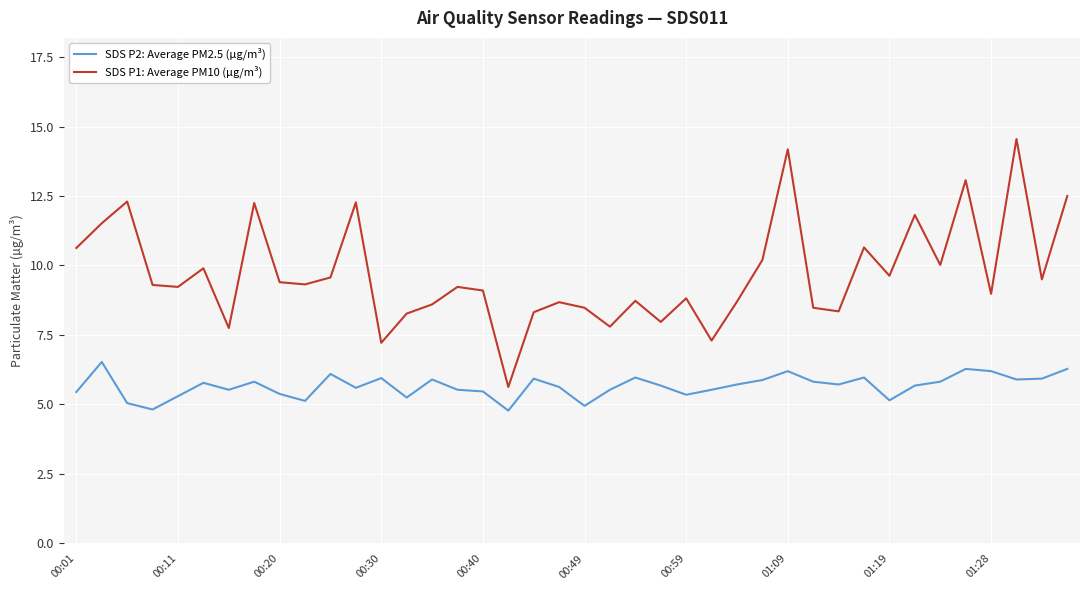

What are all the series names shown in the legend?

SDS P2: Average PM2.5 (µg/m³), SDS P1: Average PM10 (µg/m³)